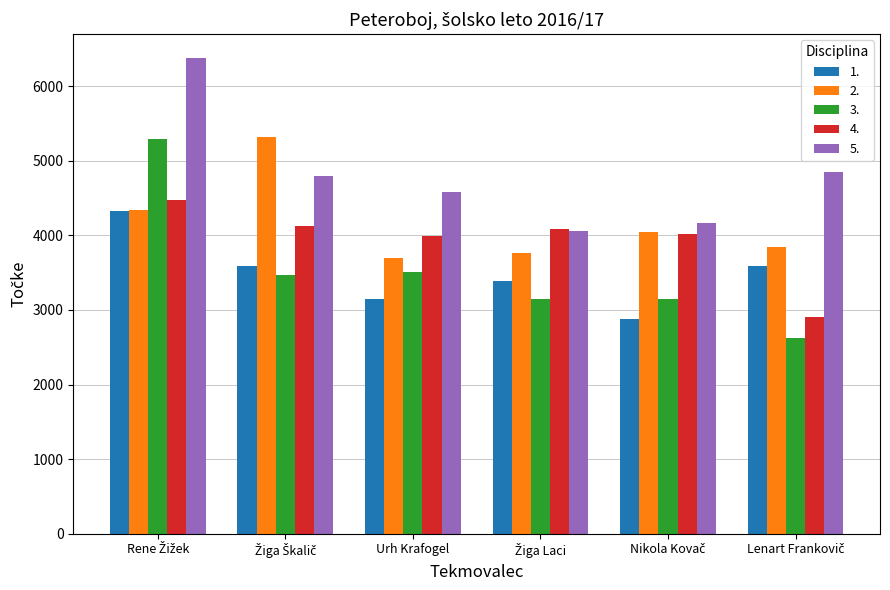

Which series has the largest total across all categories?

5.